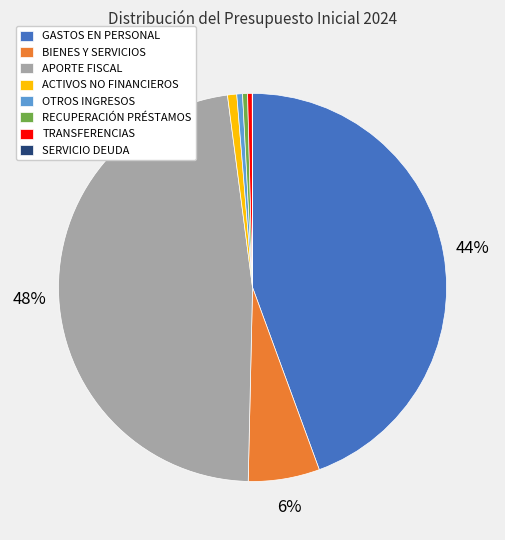

To the nearest percent, what is the average slice percentage?

12%